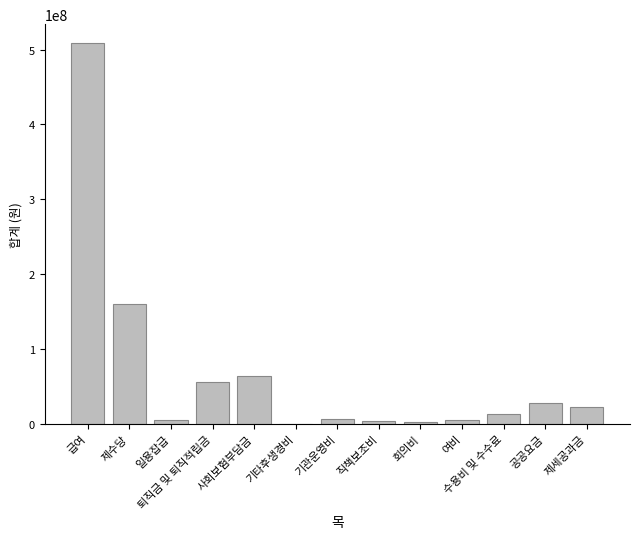

What is the difference between the values at 퇴직금 및 퇴직적립금 and 여비?

50892553